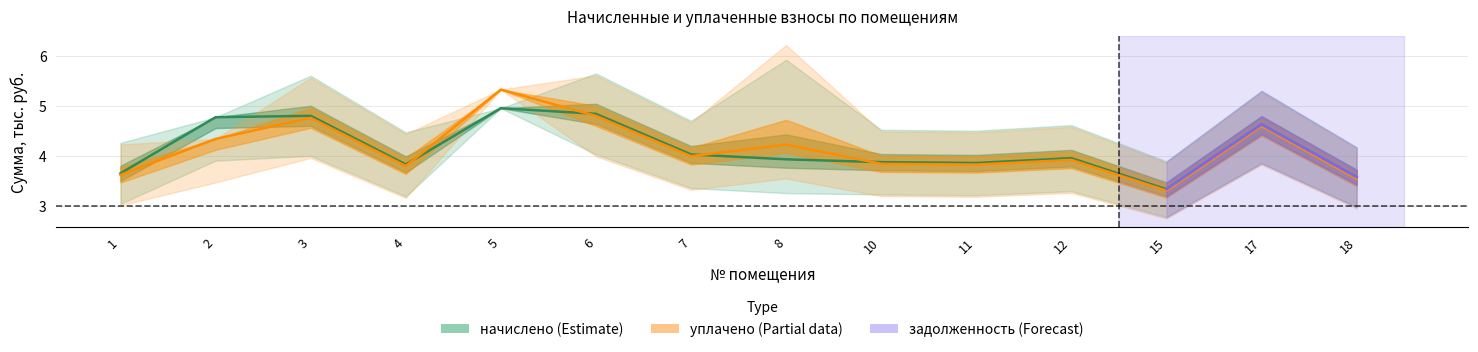

Does the chart display data point markers on the line(s)?

No